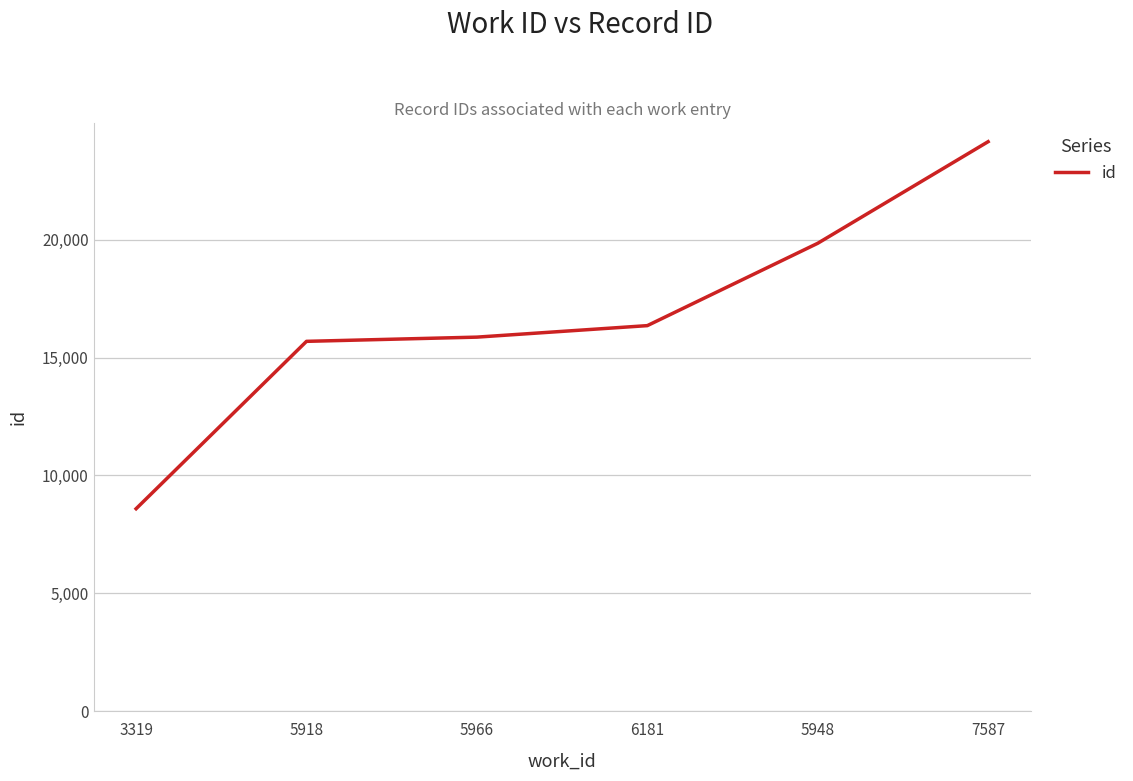

The value at 7587 is 40986. True or false?

False